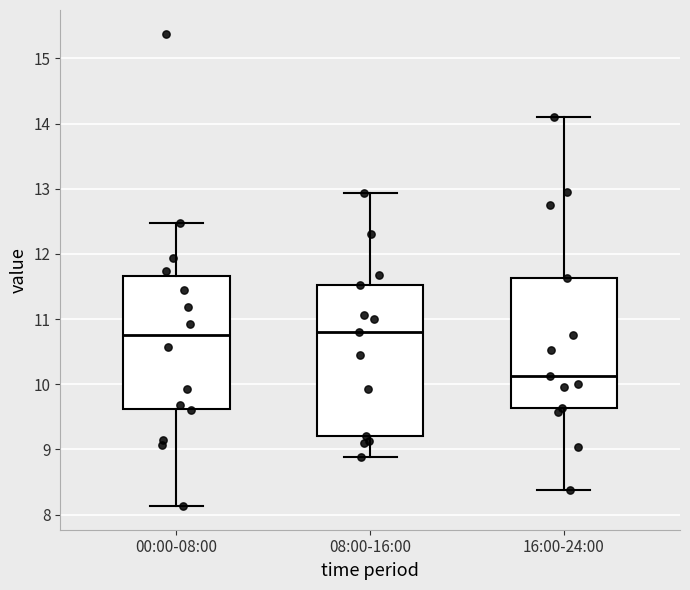

Reading left to right, read every box against the y-axis: the position of its median line, the range the box covers, and the ends of its whiskers. The values are not printed on the chart, so give them approximately, as read against the axis.

00:00-08:00: median 10.8, box 9.6 to 11.7, whiskers 8.1 to 12.5
08:00-16:00: median 10.8, box 9.2 to 11.5, whiskers 8.9 to 12.9
16:00-24:00: median 10.1, box 9.6 to 11.6, whiskers 8.4 to 14.1